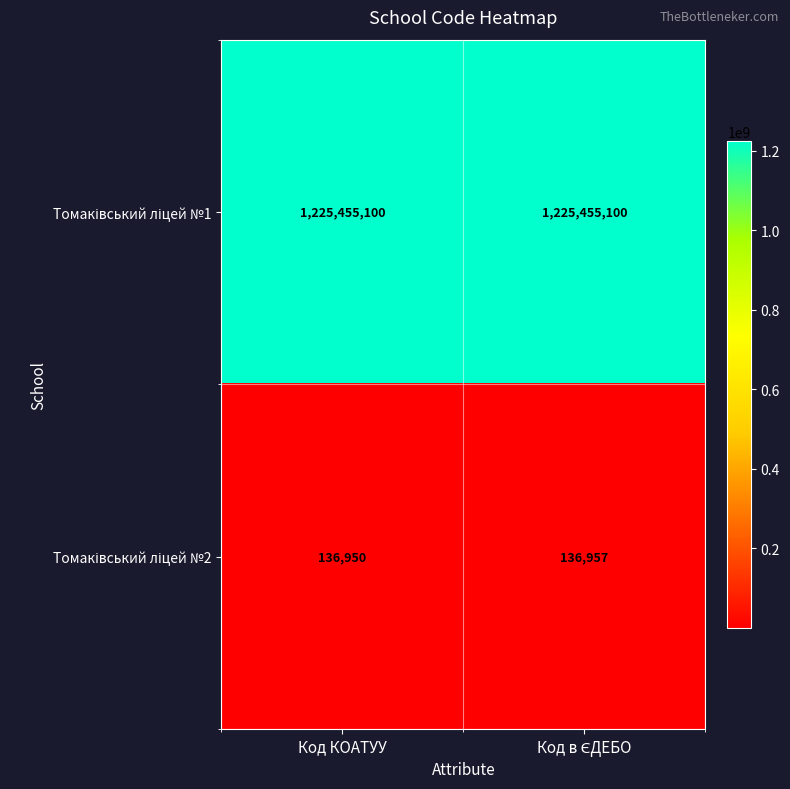

What is the smallest value displayed?

136950